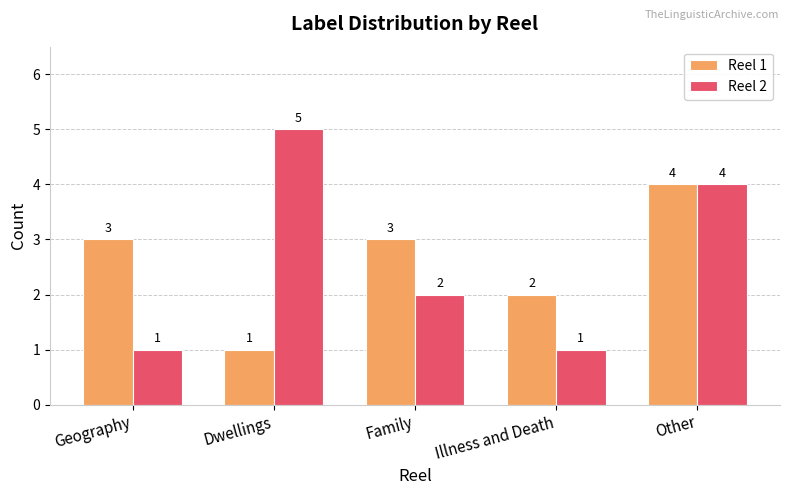

The value of Reel 2 at Dwellings is 5. True or false?

True